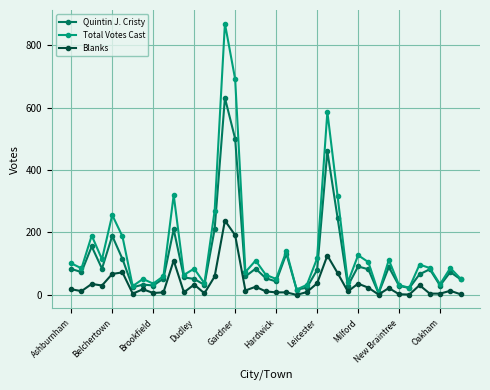

Rank the series by their average value, from highest to lowest.

Total Votes Cast, Quintin J. Cristy, Blanks